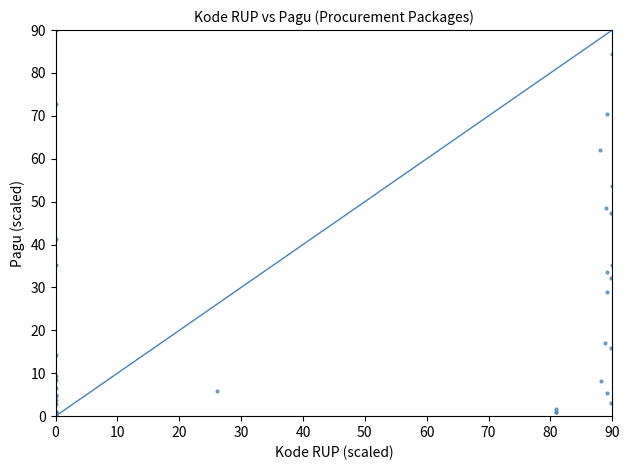

What Y value in the scatter plot is closest to 45?

47.3